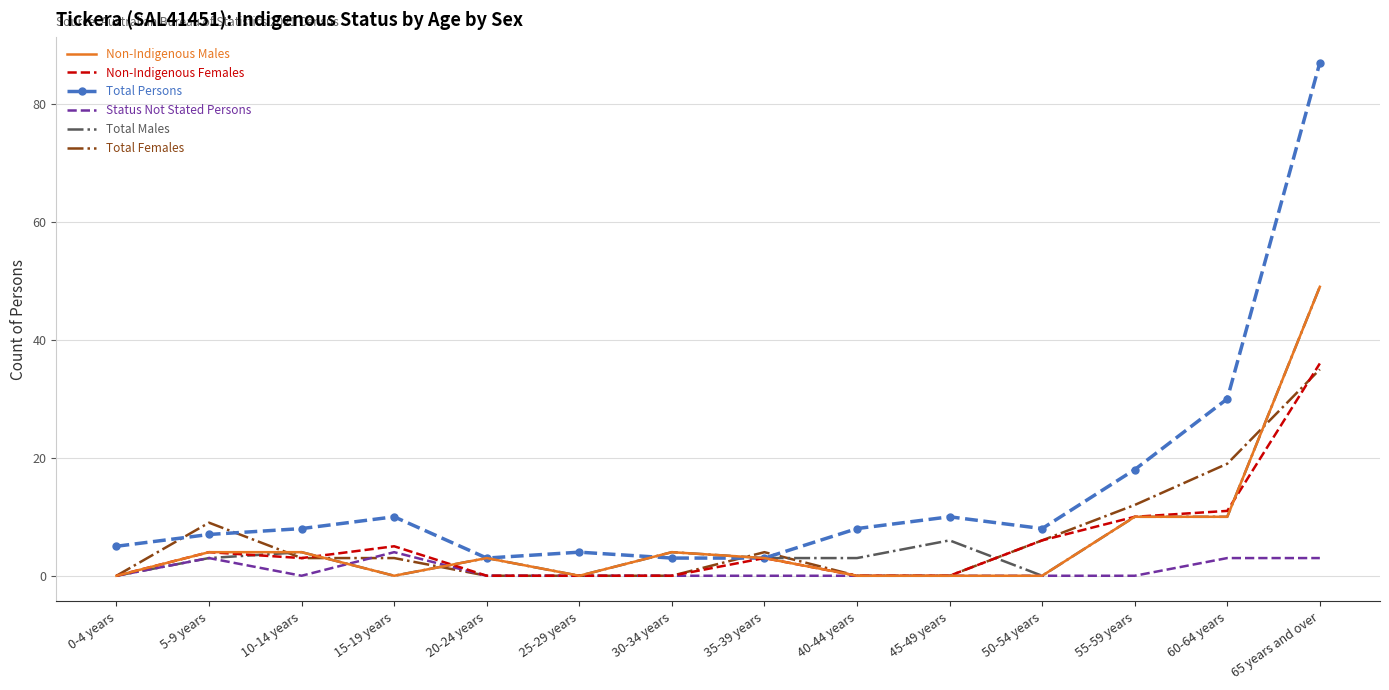

Reading right to left, list all the values displayed in this chart.

Non-Indigenous Males: 49	10	10	0	0	0	3	4	0	3	0	4	4	0
Non-Indigenous Females: 36	11	10	6	0	0	3	0	0	0	5	3	4	0
Total Persons: 87	30	18	8	10	8	3	3	4	3	10	8	7	5
Status Not Stated Persons: 3	3	0	0	0	0	0	0	0	0	4	0	3	0
Total Males: 49	10	10	0	6	3	3	4	0	3	0	4	3	0
Total Females: 35	19	12	6	0	0	4	0	0	0	3	3	9	0